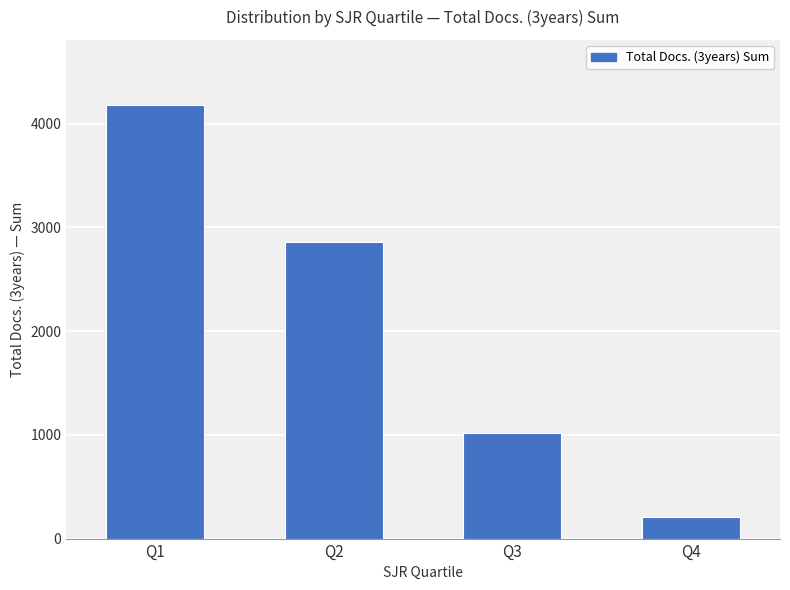

What is the change in value from Q2 to Q4?

-2650